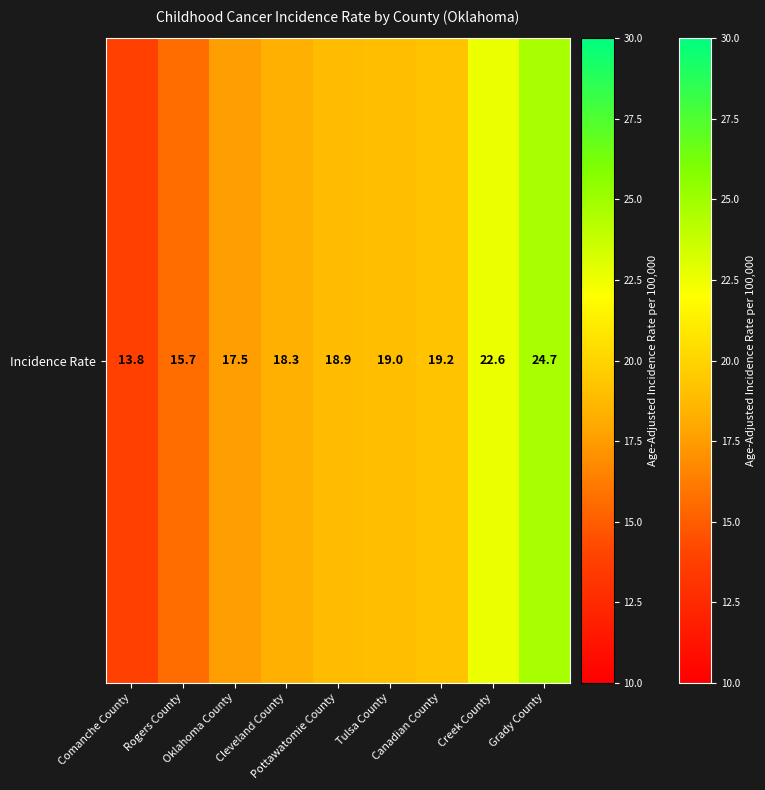

List the labels in order of value, largest first.

Grady County, Creek County, Canadian County, Tulsa County, Pottawatomie County, Cleveland County, Oklahoma County, Rogers County, Comanche County